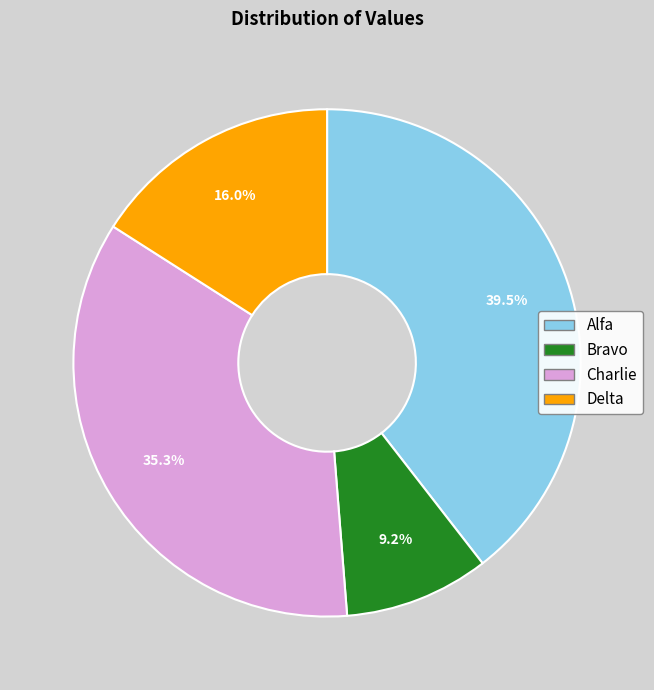

To the nearest percent, what percentage of the pie is Delta?

16%